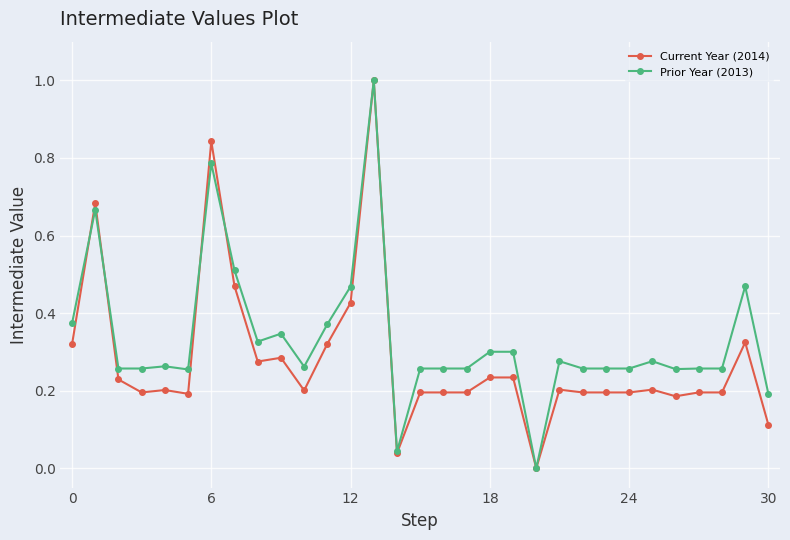

Which series has the largest total across all categories?

Prior Year (2013)